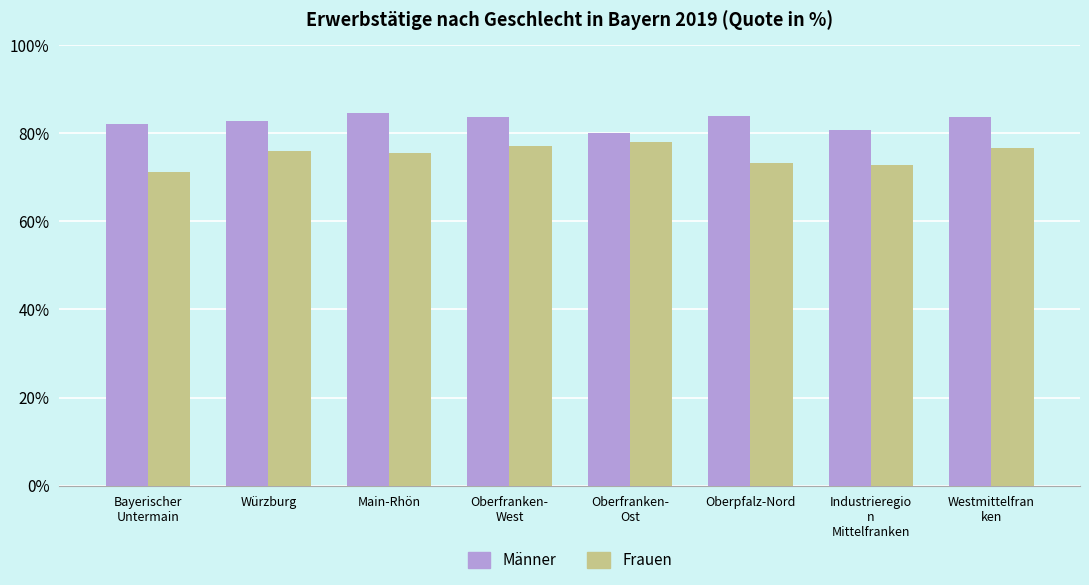

How many bars are there in each group?

2